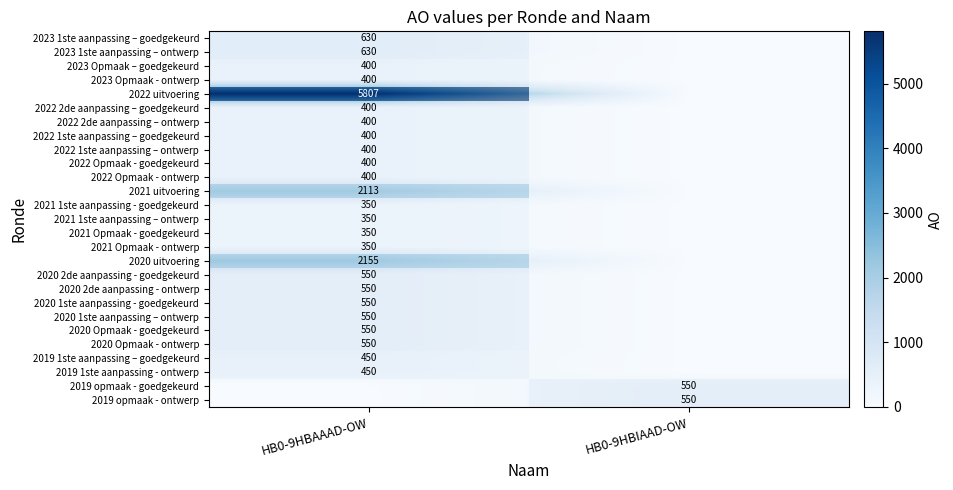

How many categories are shown in the chart?

2